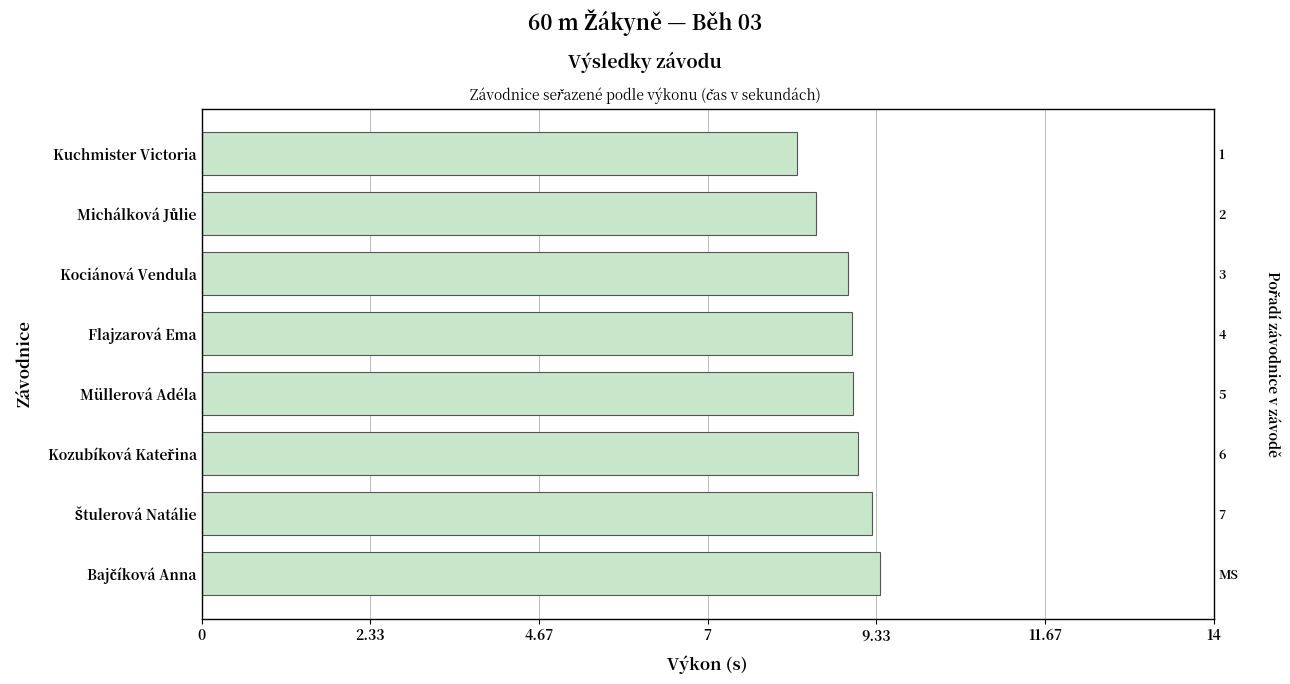

Which has a higher value, Müllerová Adéla or Kociánová Vendula?

Müllerová Adéla